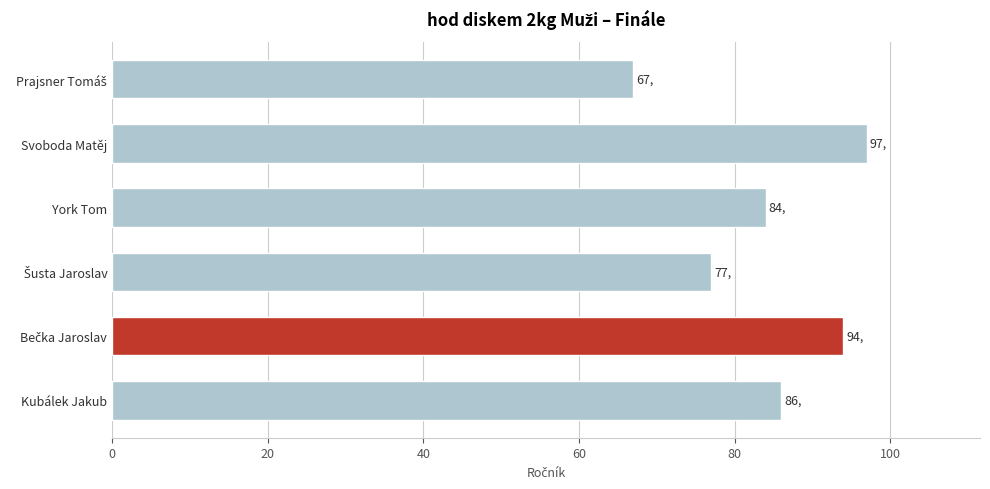

Reading top to bottom, transcribe all the data shown in this chart.

67	97	84	77	94	86